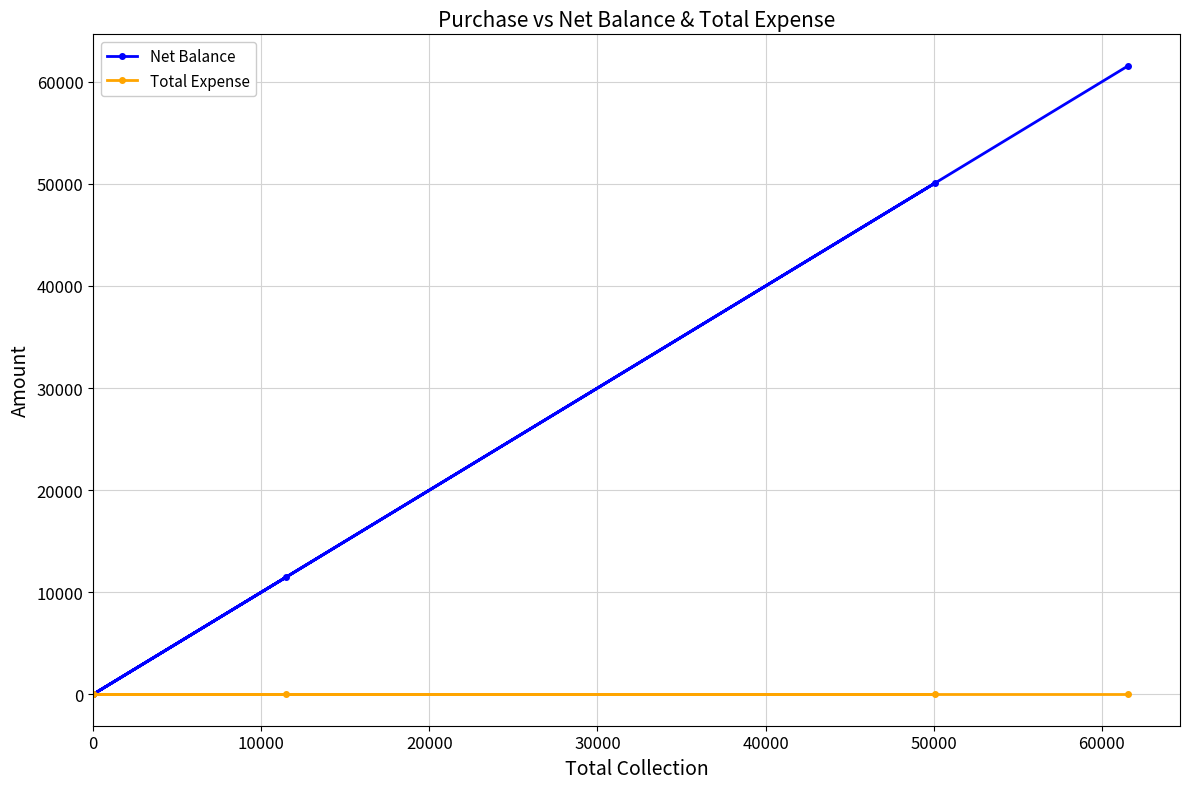

True or false: Net Balance and Total Expense cross at least once.

False